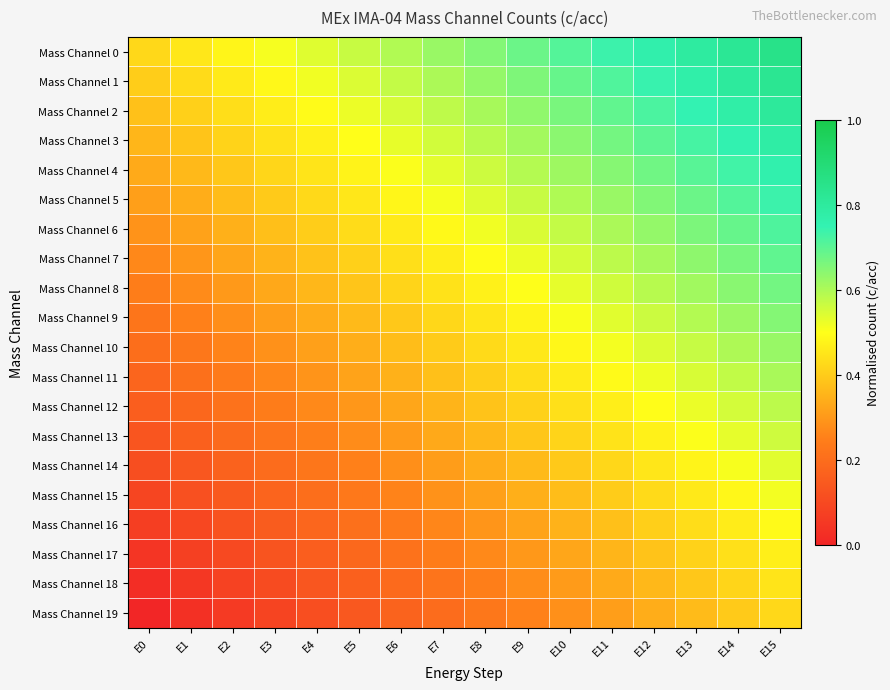

At which category is the sum across all series the highest?

E15